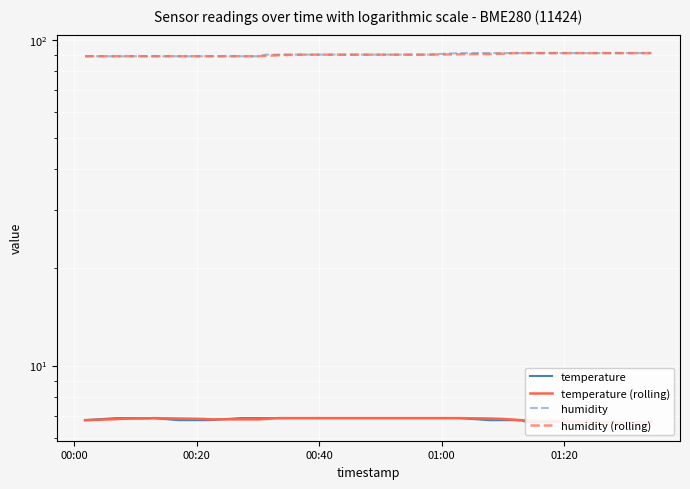

What is the average value of the temperature (rolling) series?

6.8